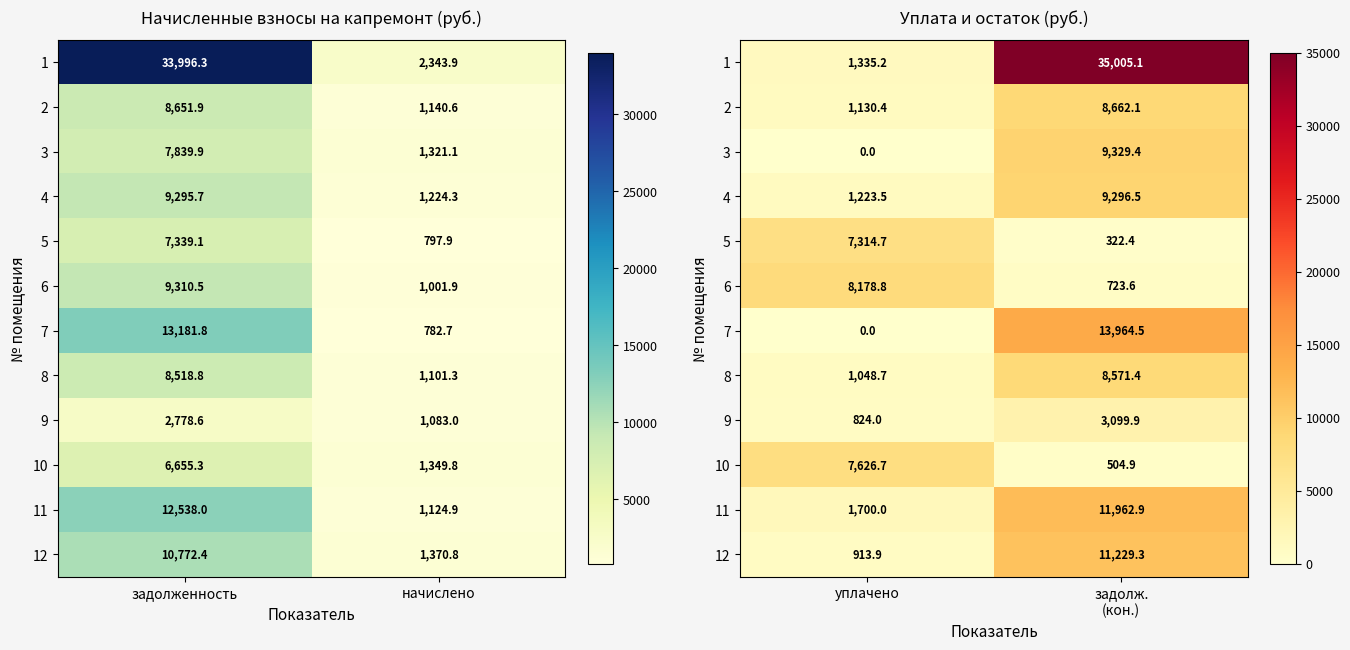

List the series in order of their peak value, highest first.

1, 7, 11, 12, 3, 4, 2, 8, 6, 10, 5, 9